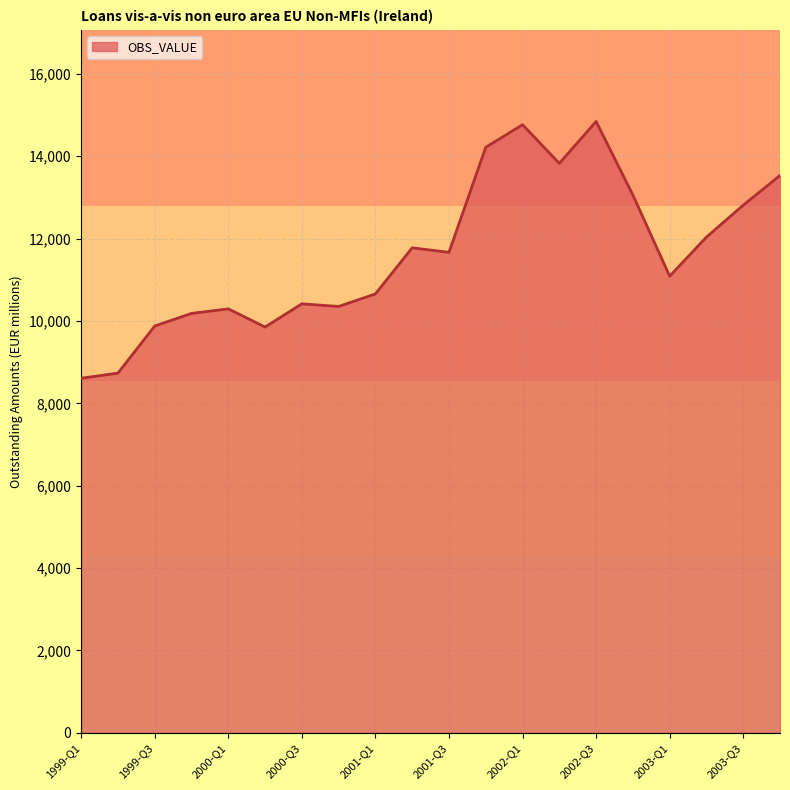

What is the difference between the maximum and minimum values?

6236